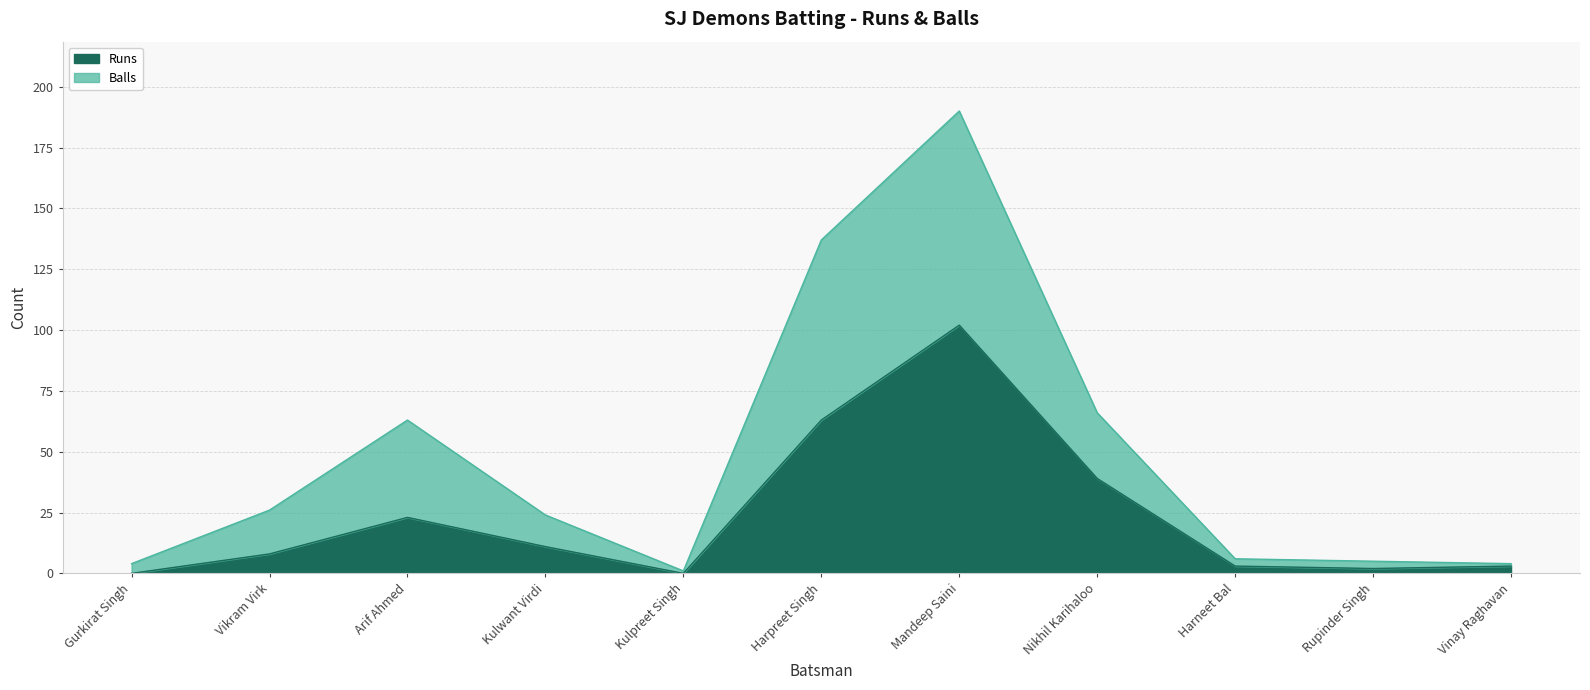

At which label is Balls closest to 95?

Nikhil Karihaloo